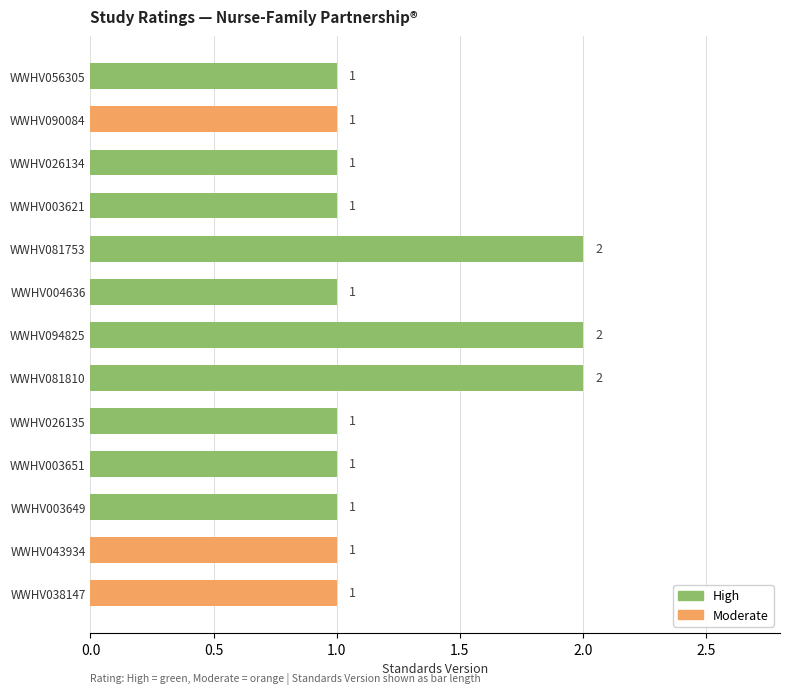

Are the bars grouped side by side (vs. stacked)?

No